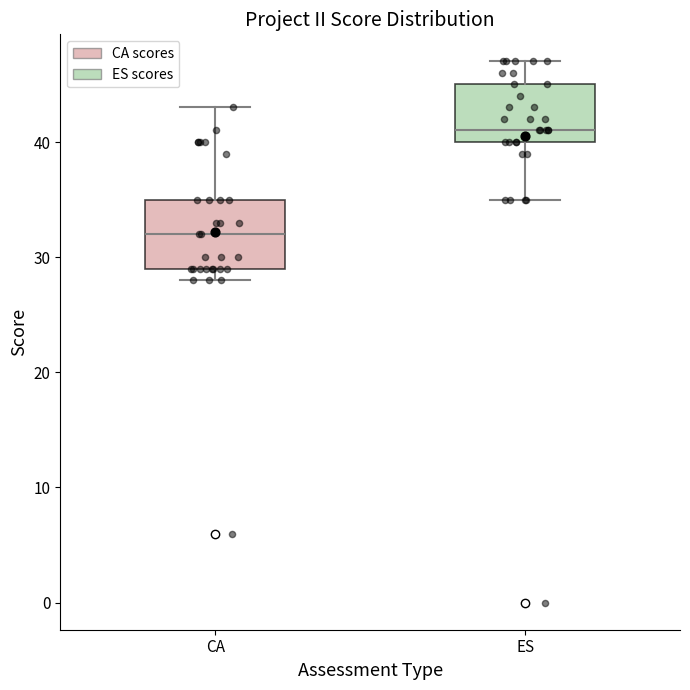

Reading left to right, transcribe this box plot: for each box, give where its median line is, the range the box spans, and where its two whiskers end, as read against the y-axis. The values are not printed on the chart, so give them approximately, as read against the axis.

CA: median 32, box 29 to 35, whiskers 28 to 43
ES: median 41, box 40 to 45, whiskers 35 to 47